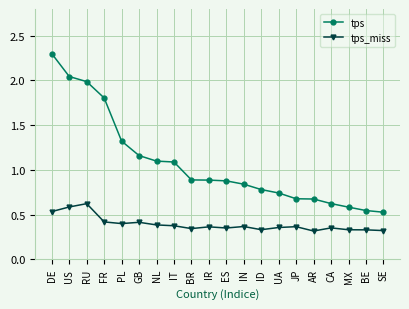

Which label corresponds to the largest value in the chart?

DE